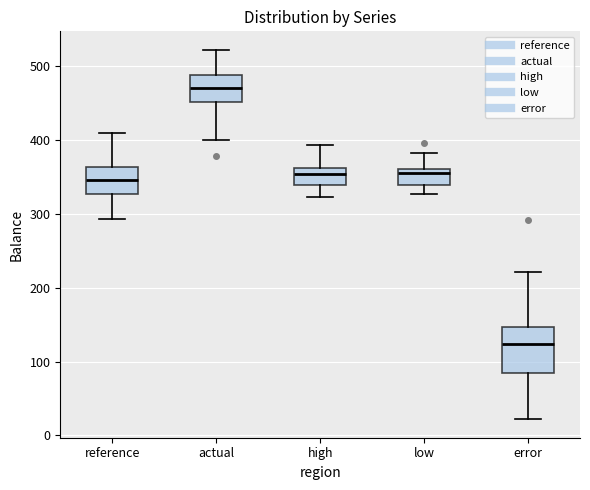

Which box is the tallest, from its lower edge to its upper edge?

error